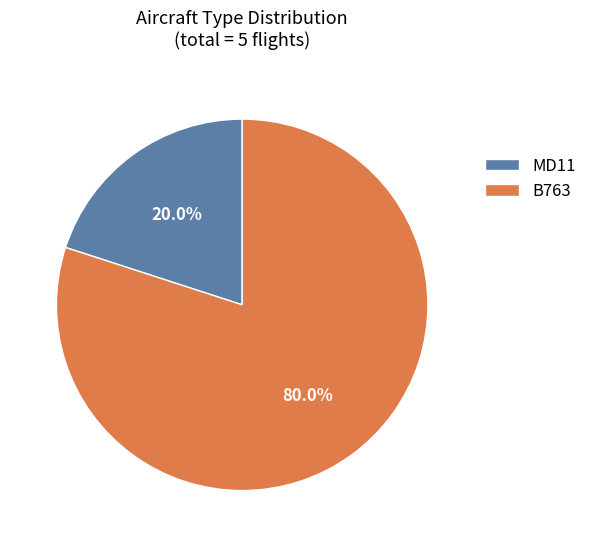

Does B763 represent more than half of the total?

Yes